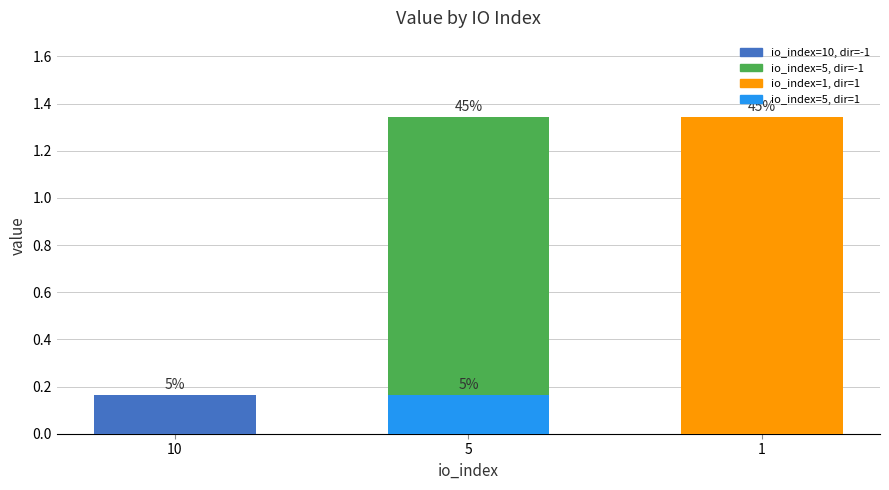

Are the bars grouped side by side (vs. stacked)?

No